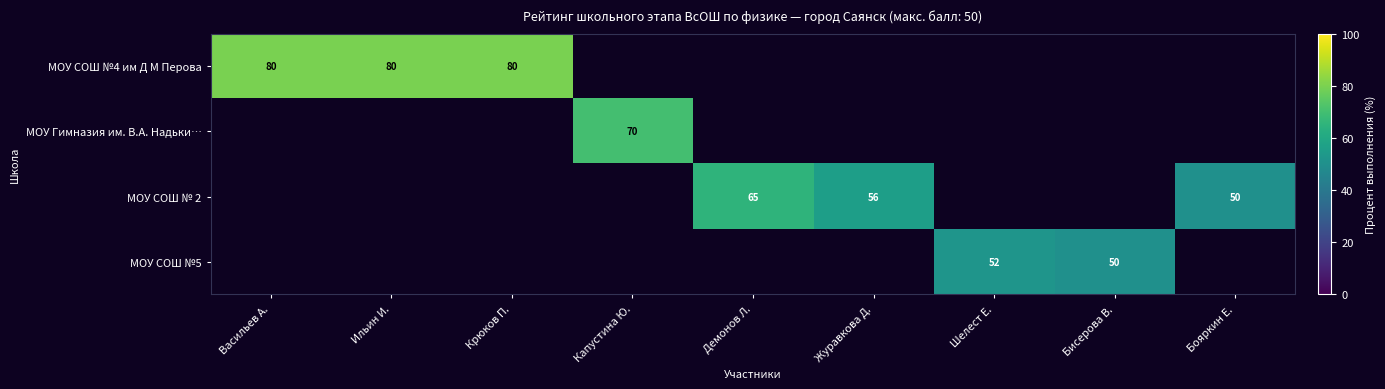

Count the number of categories in the chart.

9